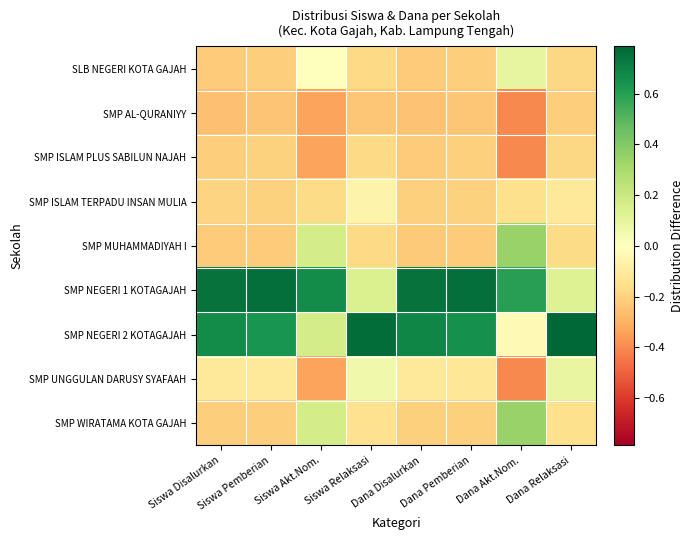

Which series has the largest total across all categories?

SMP NEGERI 1 KOTAGAJAH